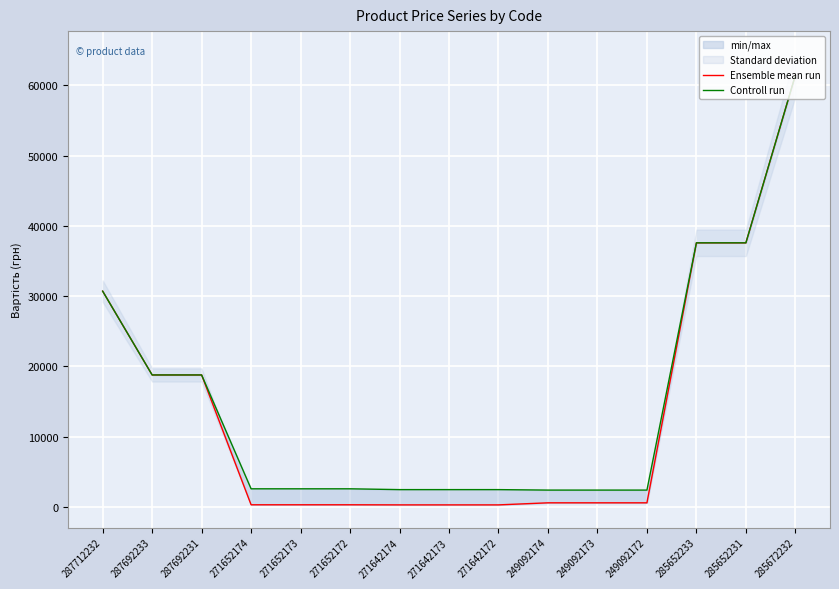

Does the chart display data point markers on the line(s)?

No